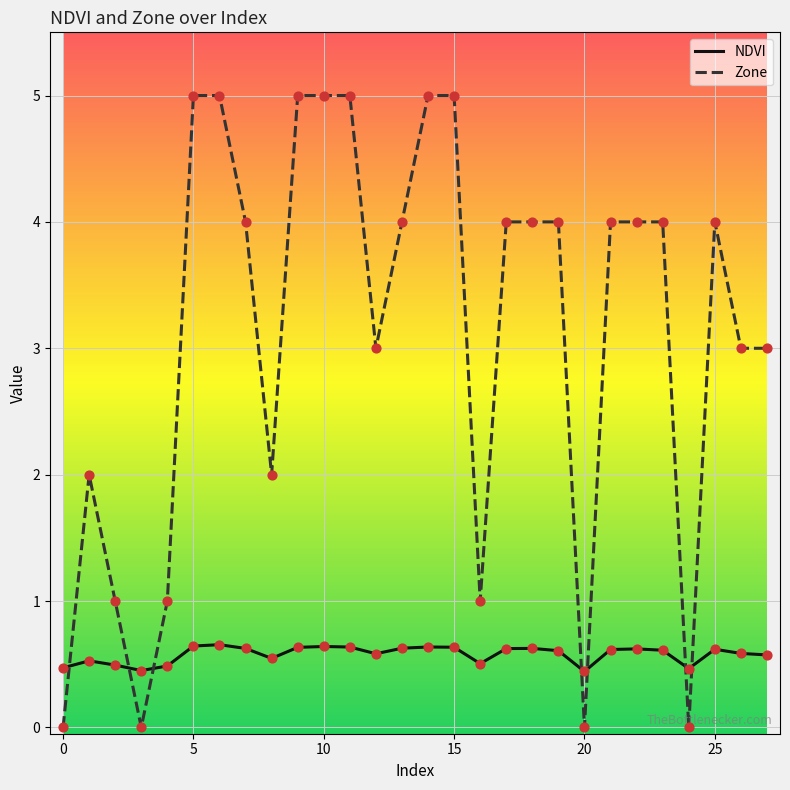

Which series has the largest total across all categories?

Zone